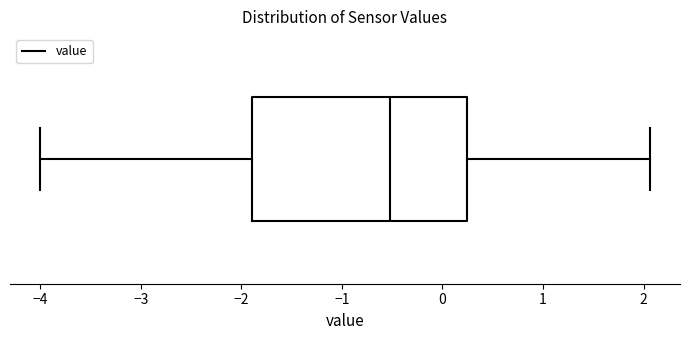

Read this box plot against the x-axis: the position of the median line, the range covered by the box, and the ends of both whiskers. The values are not printed on the chart, so give them approximately, as read against the axis.

median -0.5, box -1.9 to 0.2, whiskers -4.0 to 2.1